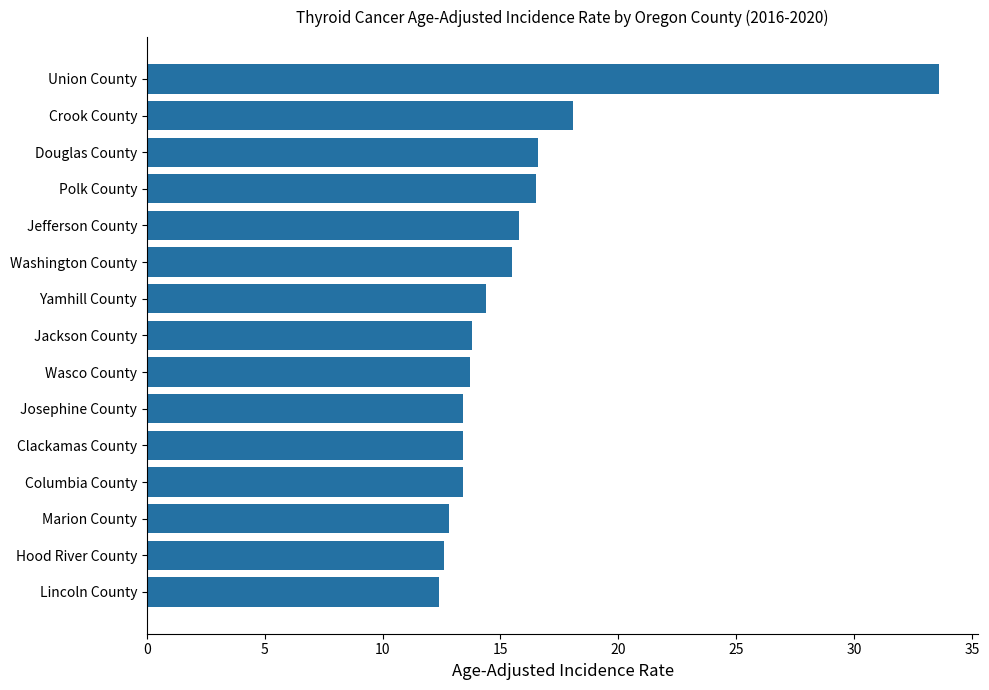

Are the bars horizontal?

Yes